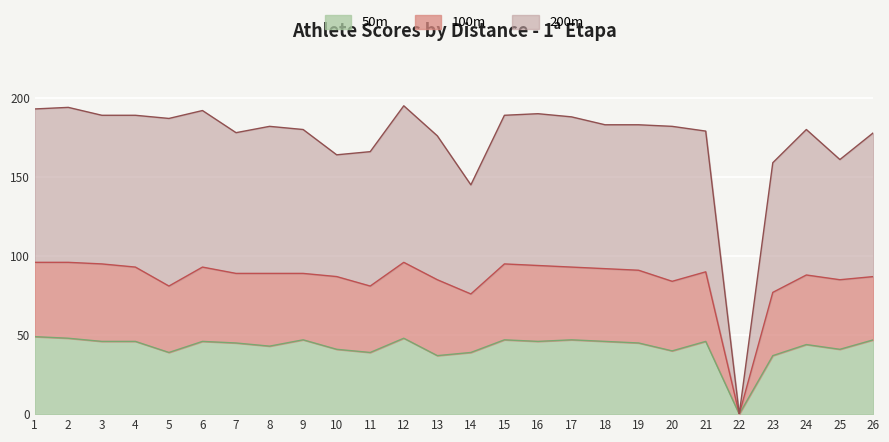

Rank the categories by 50m value from lowest to highest.

22, 13, 23, 5, 11, 14, 20, 10, 25, 8, 24, 7, 19, 3, 4, 6, 16, 18, 21, 9, 15, 17, 26, 2, 12, 1